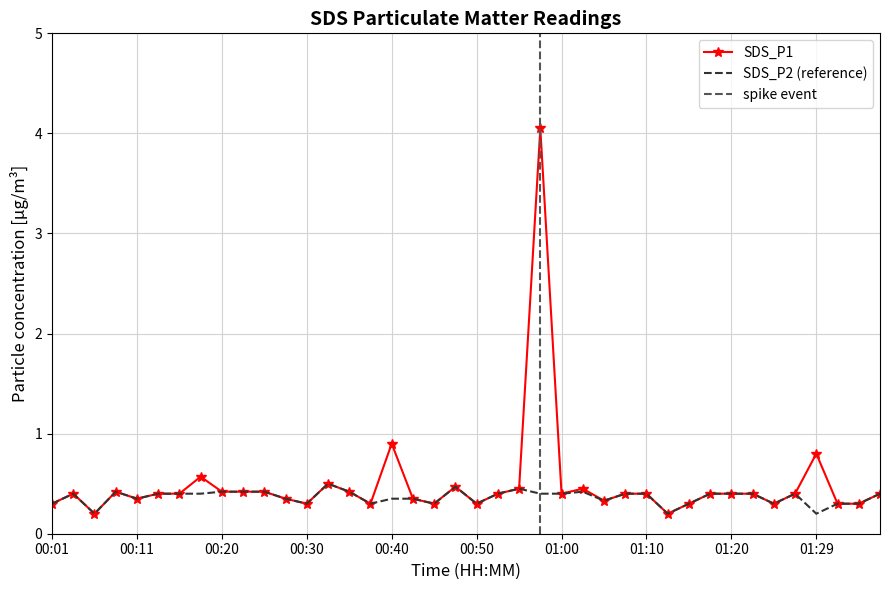

Which series has the largest total across all categories?

SDS_P1